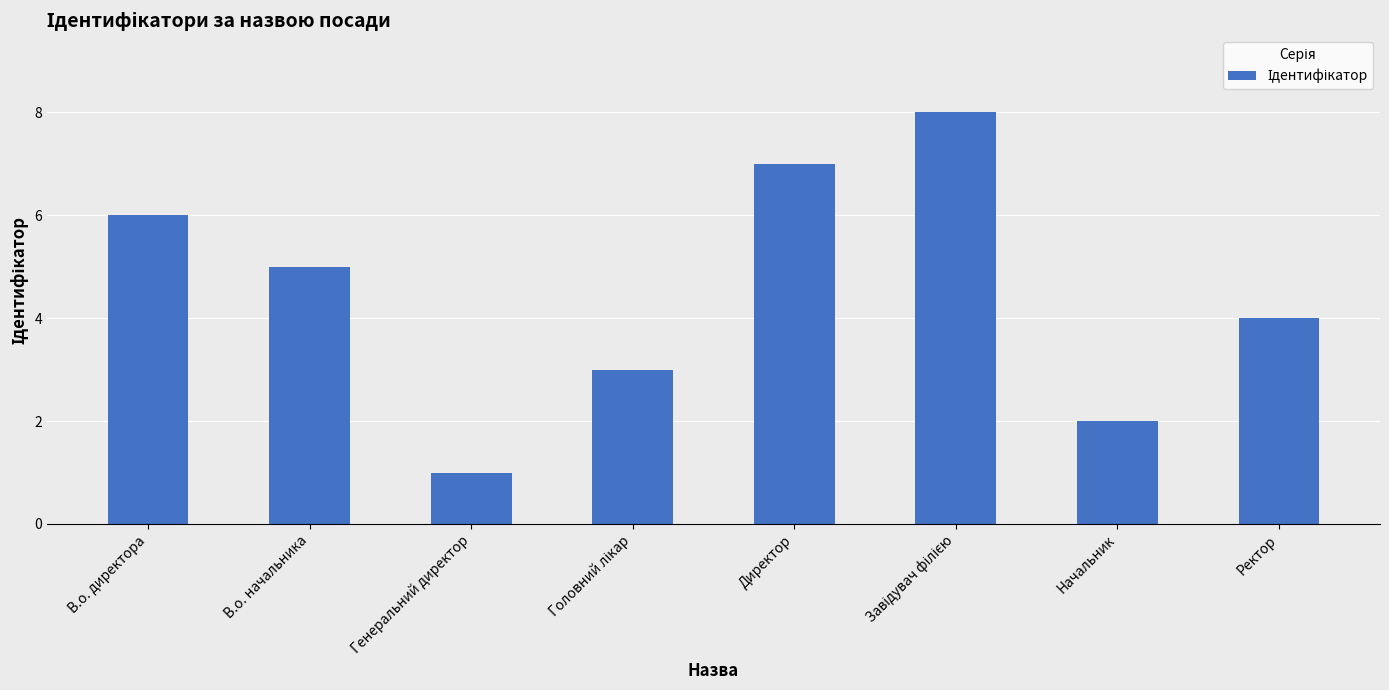

What is the sum of the values at Ректор and В.о. начальника?

9